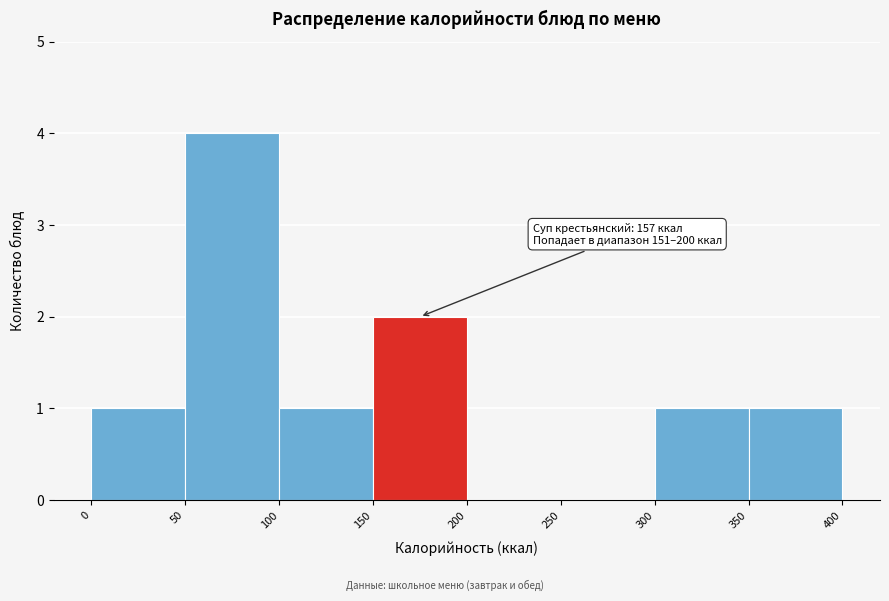

Which range on the x-axis has the tallest bar?

50 to 100